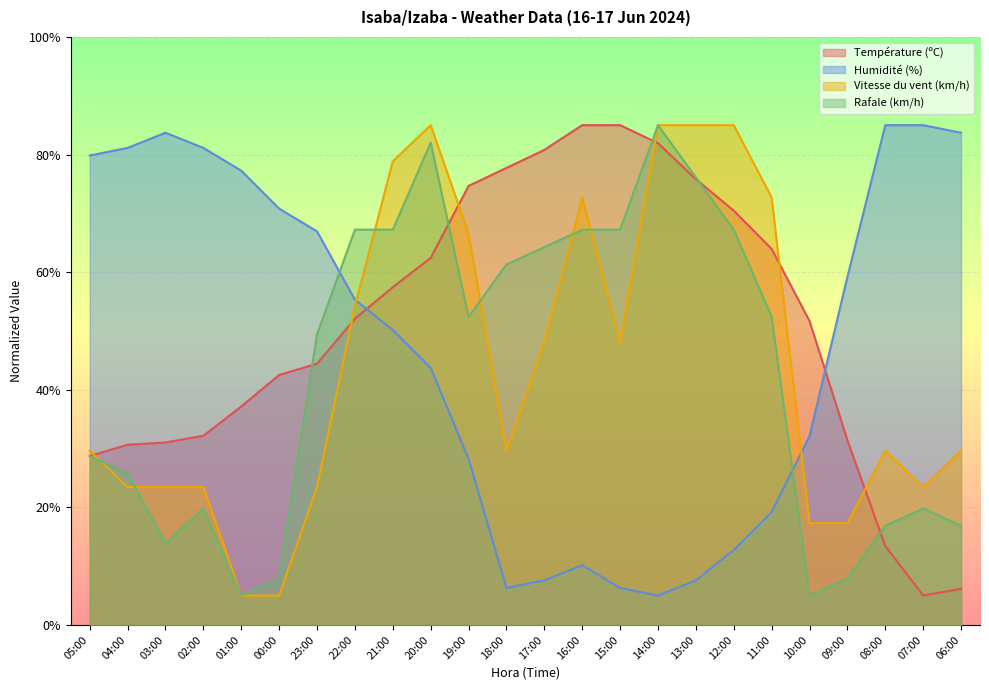

True or false: Humidité (%) has a value of 10.2 at 16:00.

True